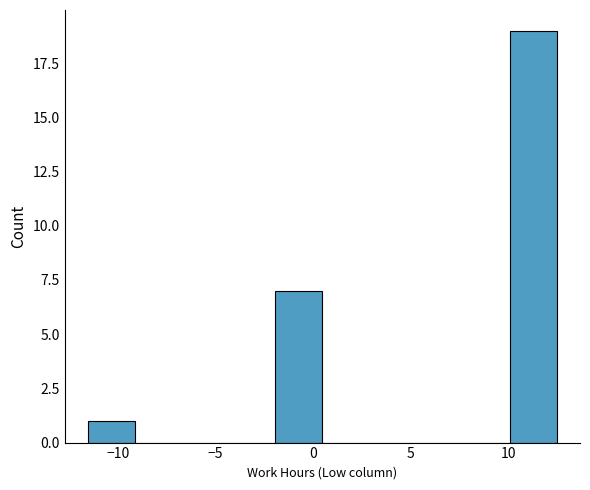

What is the height of the bar covering -2.0 to 0.5 on the x-axis? Neither the bar edges nor the heights are printed on the chart, so give them approximately, as read against the axes.

7